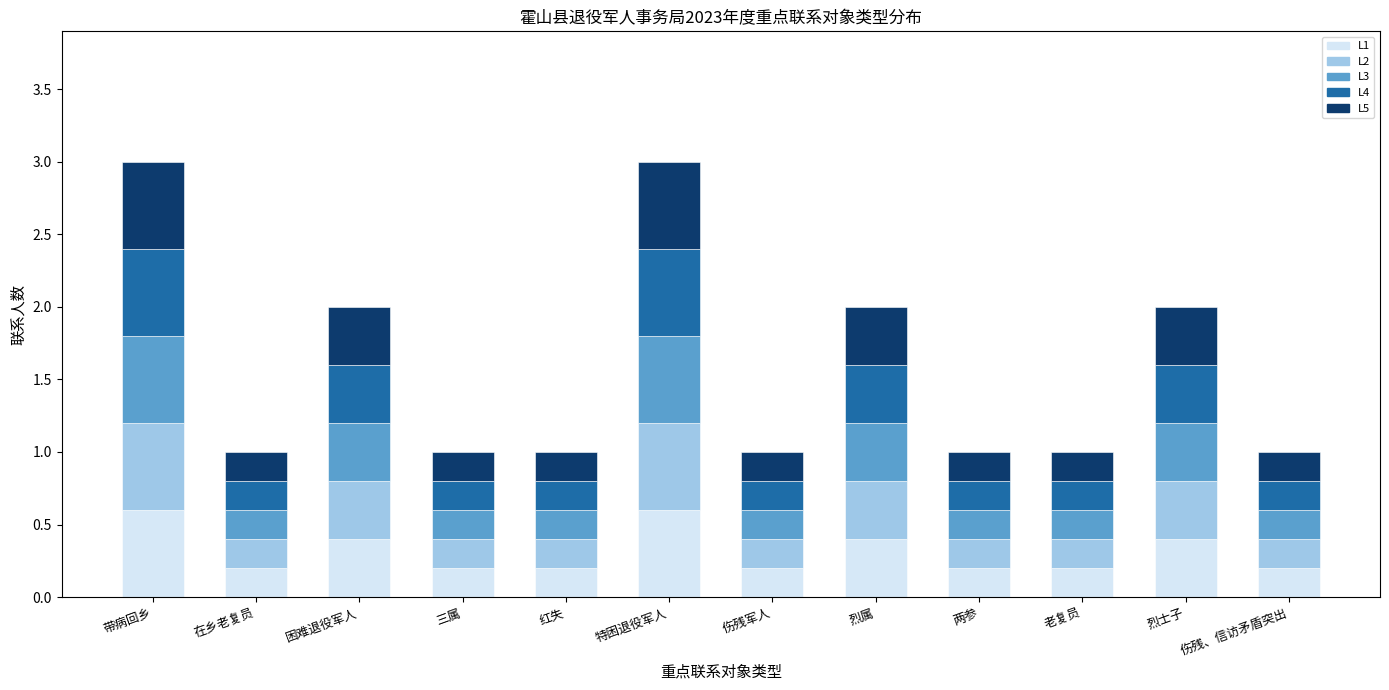

True or false: L1 has a value of 1.1 at 特困退役军人.

False